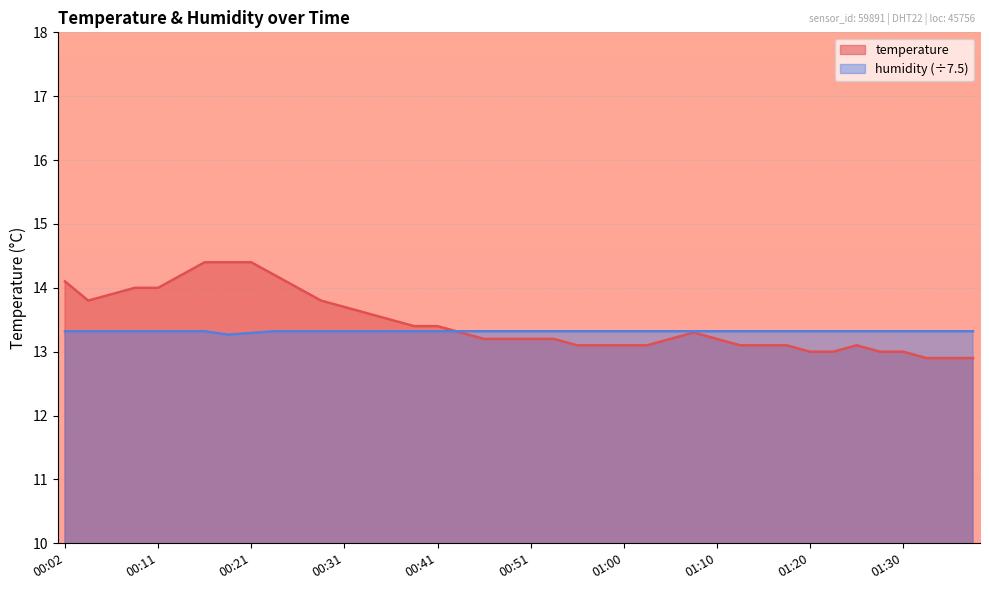

True or false: temperature has a value of 13.3 at 01:08.

True